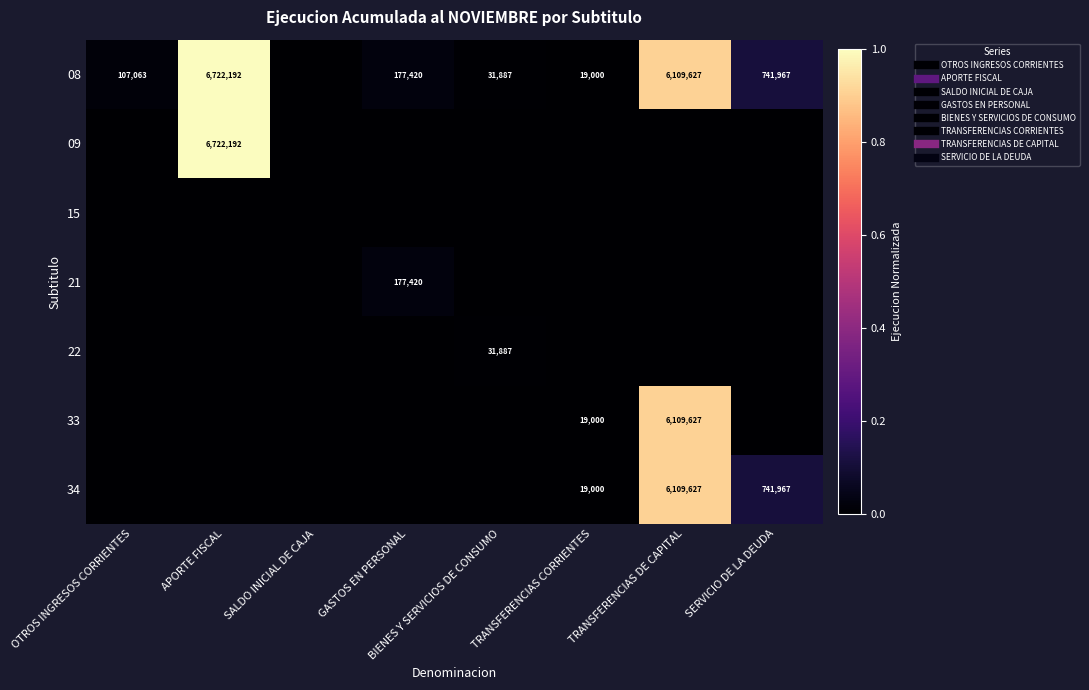

How many data points in 08 are above 0?

7